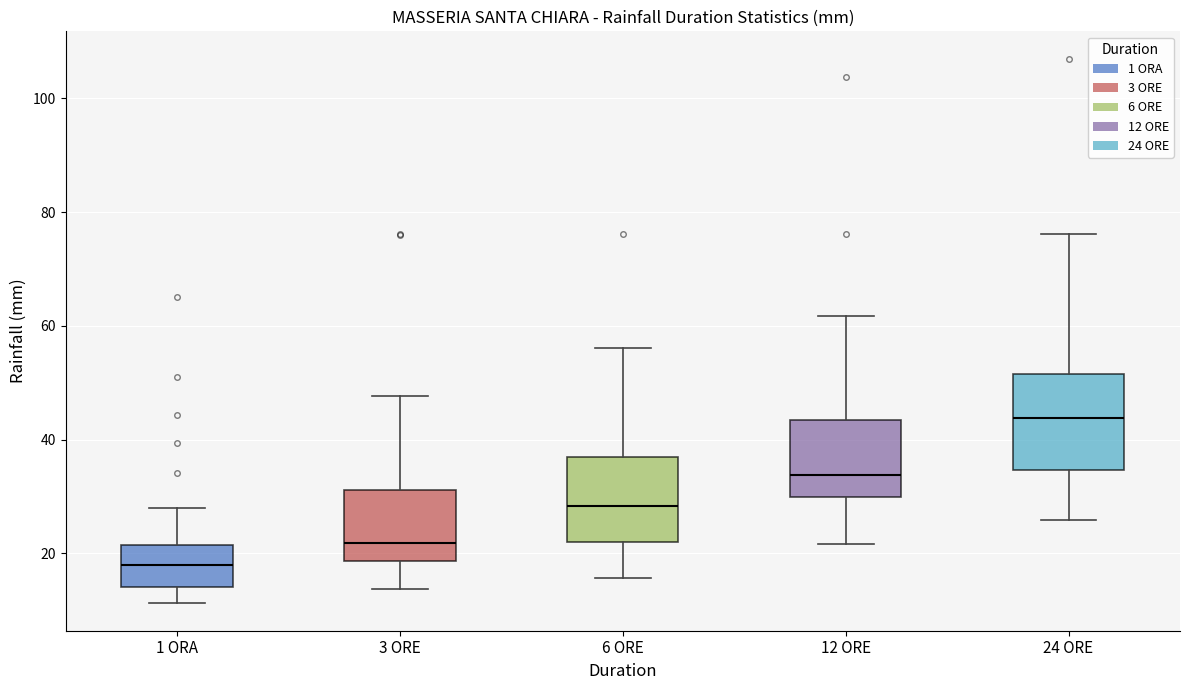

Which box has the lowest median line?

1 ORA